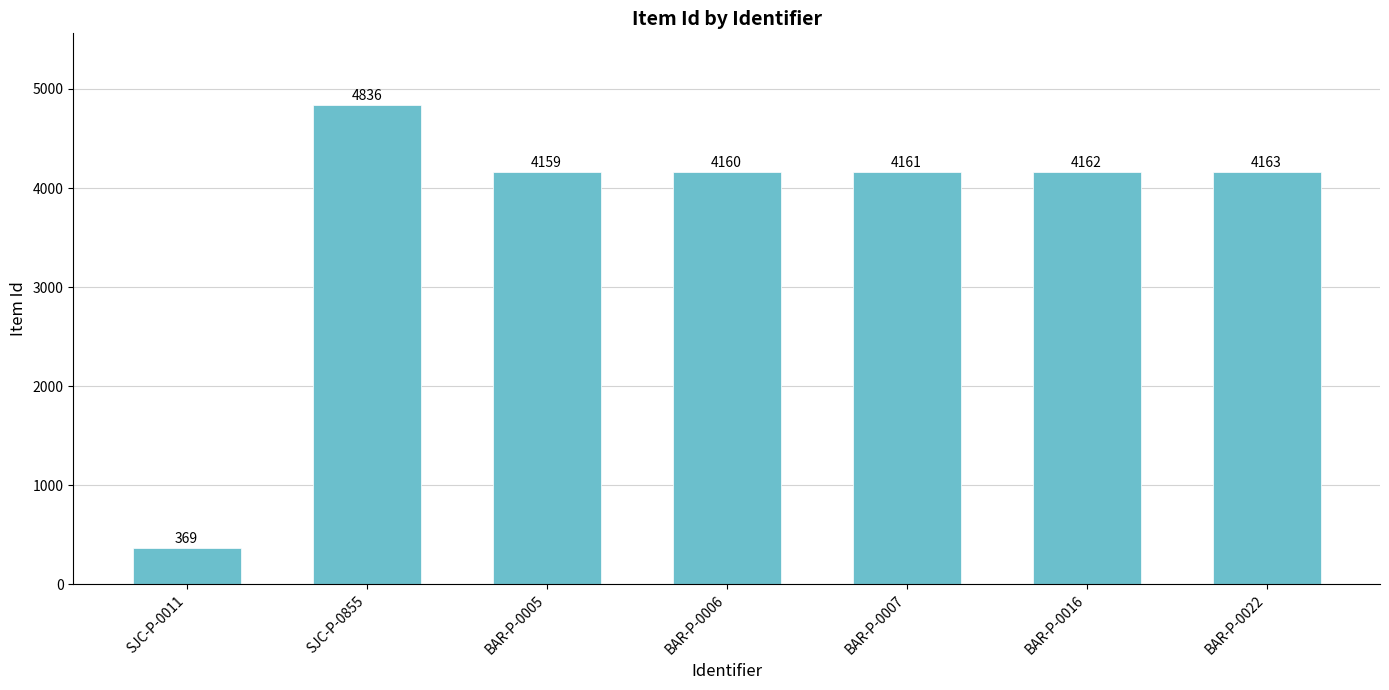

The chart shows a value of 4162 at BAR-P-0016. True or false?

True